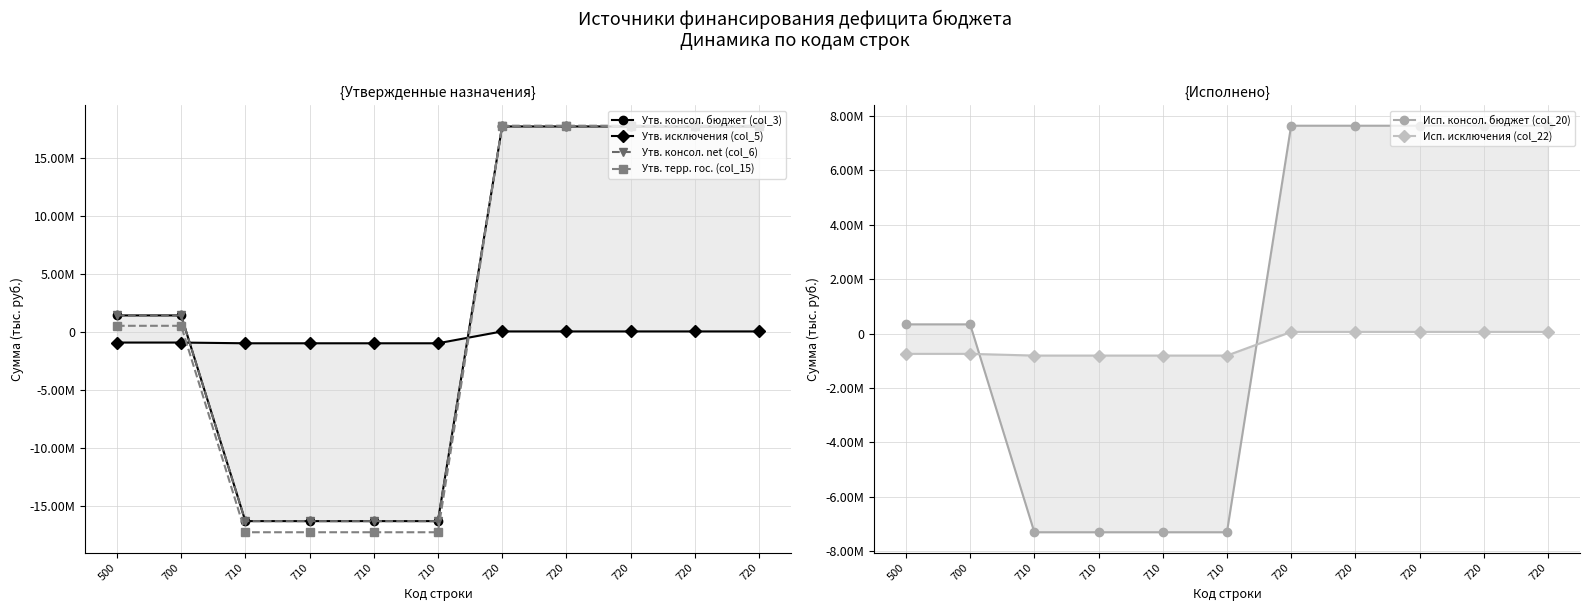

At which label does Исп. исключения (col_22) reach its minimum?

710